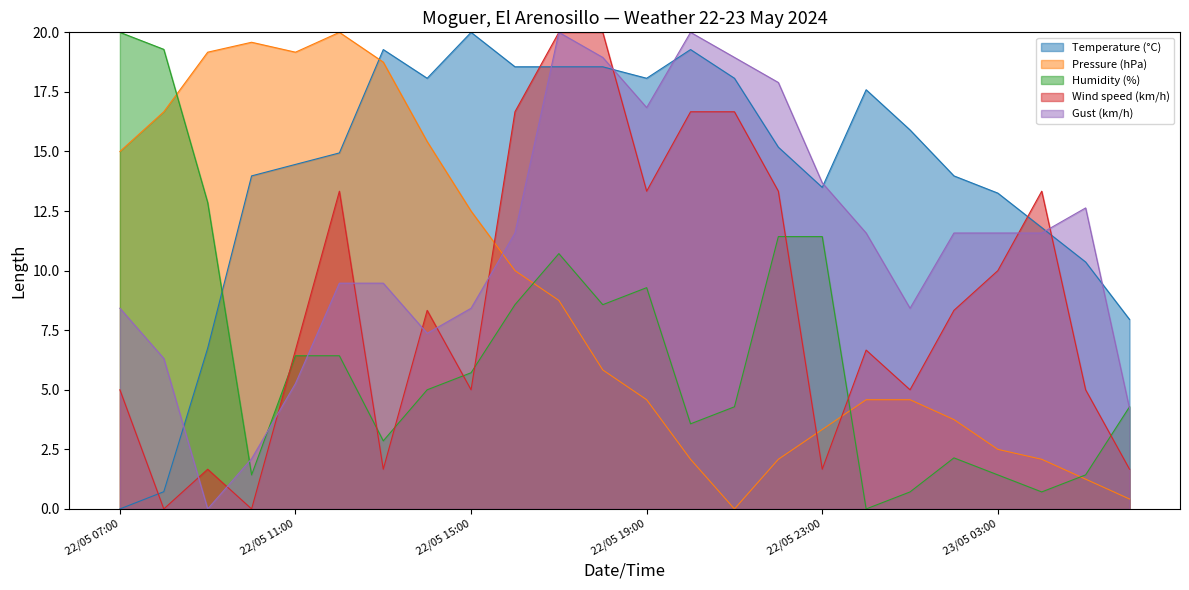

True or false: Pressure (hPa) and Temperature (°C) cross at least once.

True